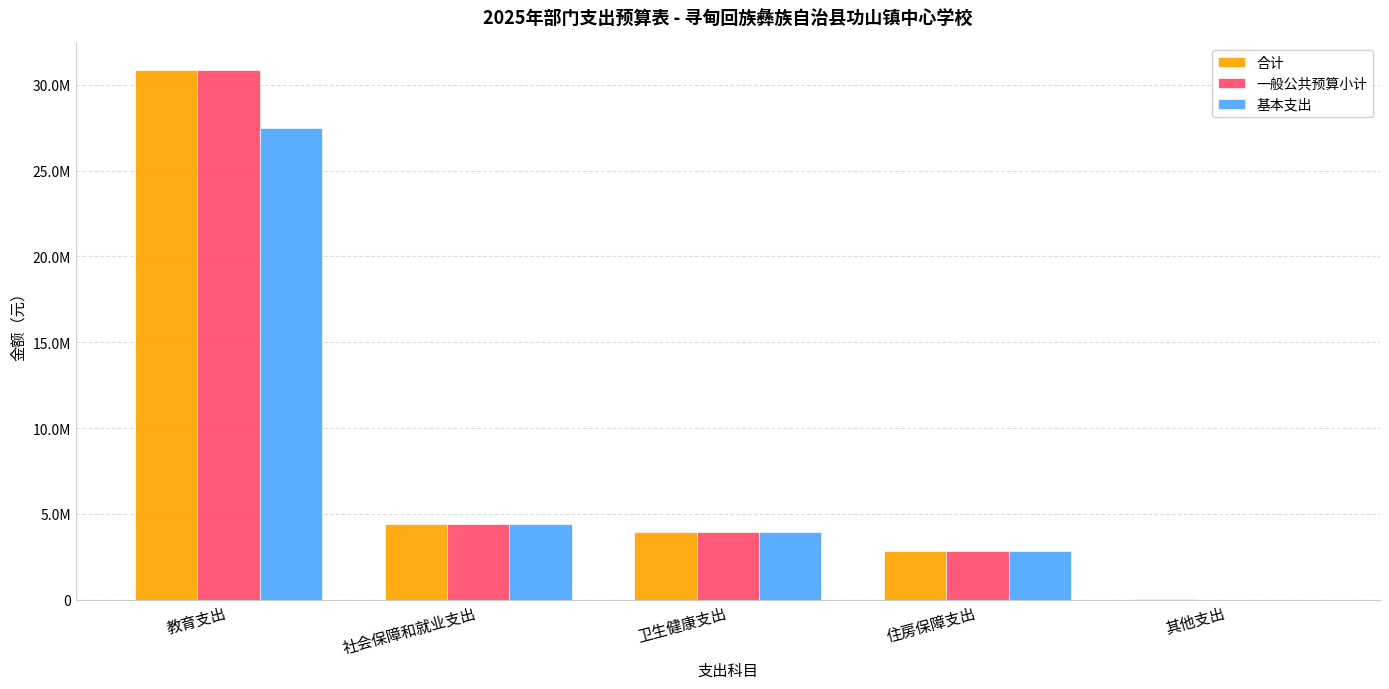

Is the value of 基本支出 at 卫生健康支出 greater than the value of 合计 at 社会保障和就业支出?

No